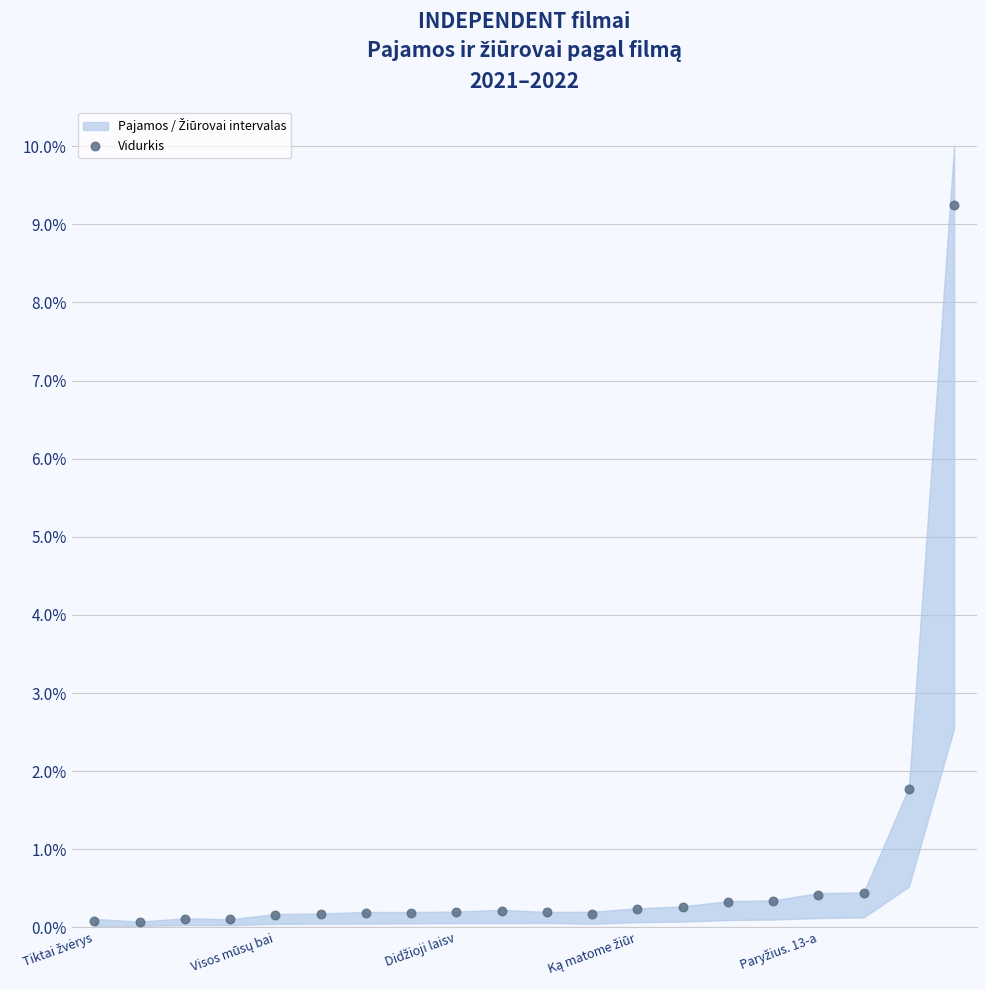

What Y value in the scatter plot is closest to 4?

1.8